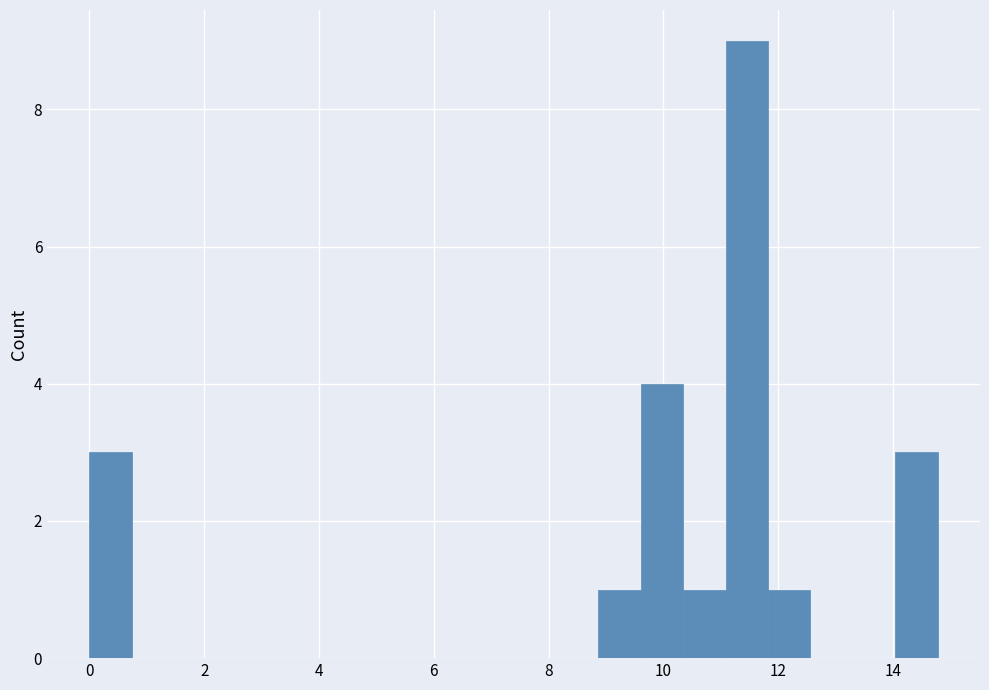

Around what value on the x-axis is the tallest bar? Give the approximate position of its centre, as read against the axis.

11.4